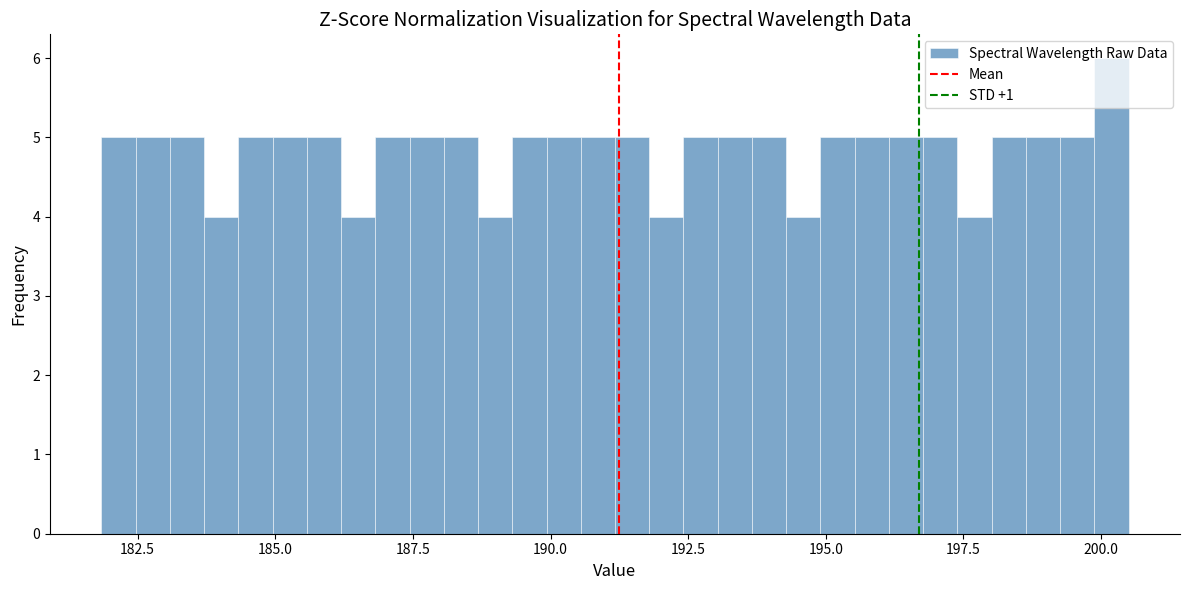

Around what value on the x-axis is the tallest bar? Give the approximate position of its centre, as read against the axis.

200.0